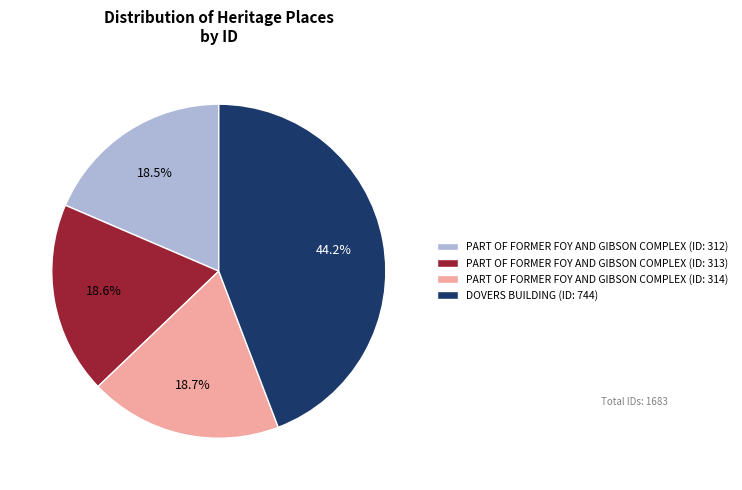

What is the ratio of the value at DOVERS BUILDING (ID: 744) to the value at PART OF FORMER FOY AND GIBSON COMPLEX (ID: 313)?

2.4